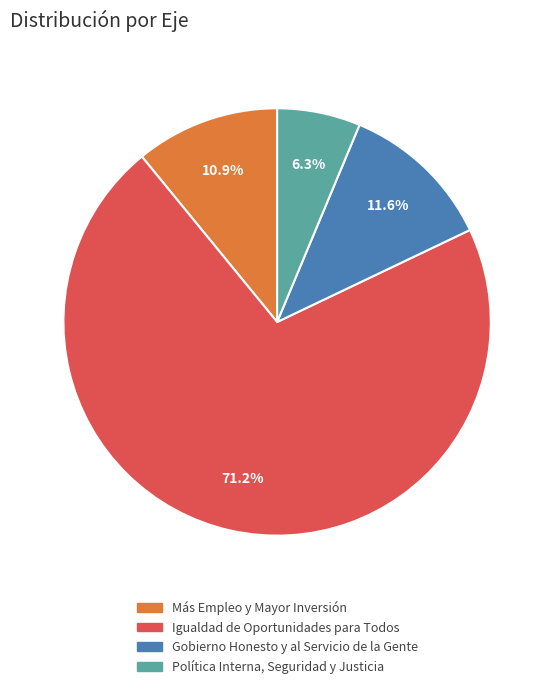

To the nearest percent, what percentage of the pie is Igualdad de Oportunidades para Todos?

71%